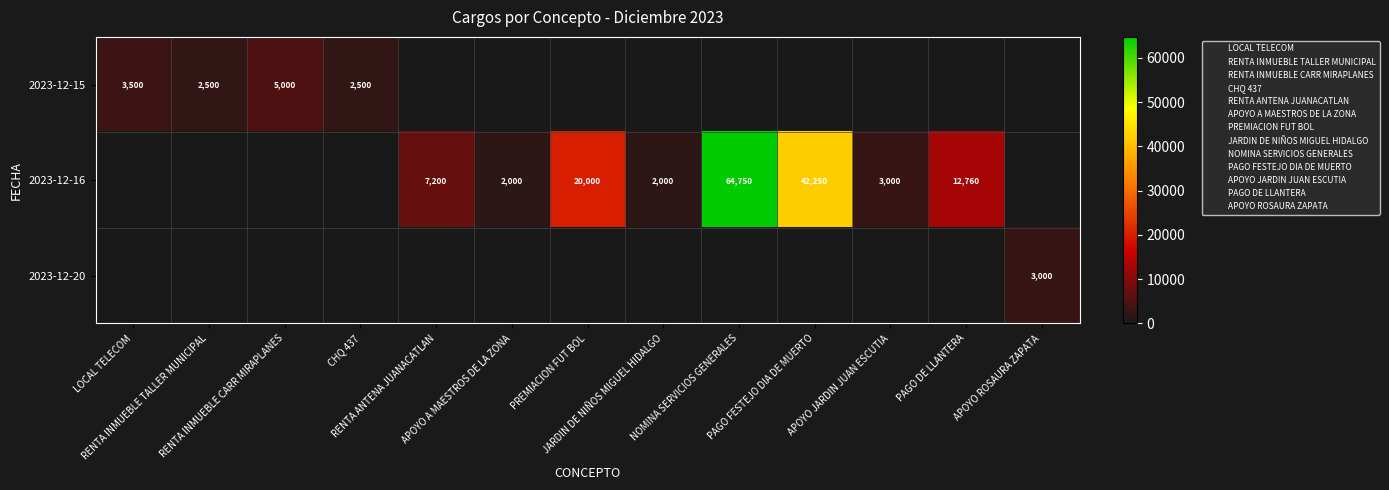

Is it true that 2023-12-15 equals 0 at RENTA ANTENA JUANACATLAN?

True